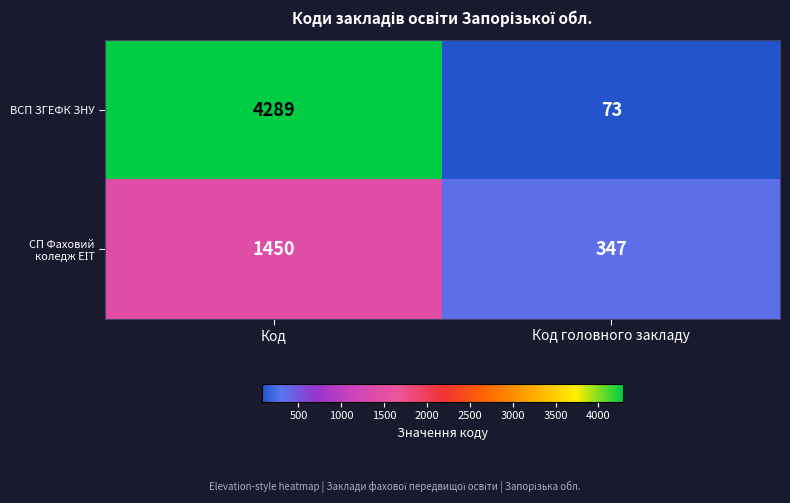

What is the difference between the maximum and minimum values in the ВСП ЗГЕФК ЗНУ series?

4216